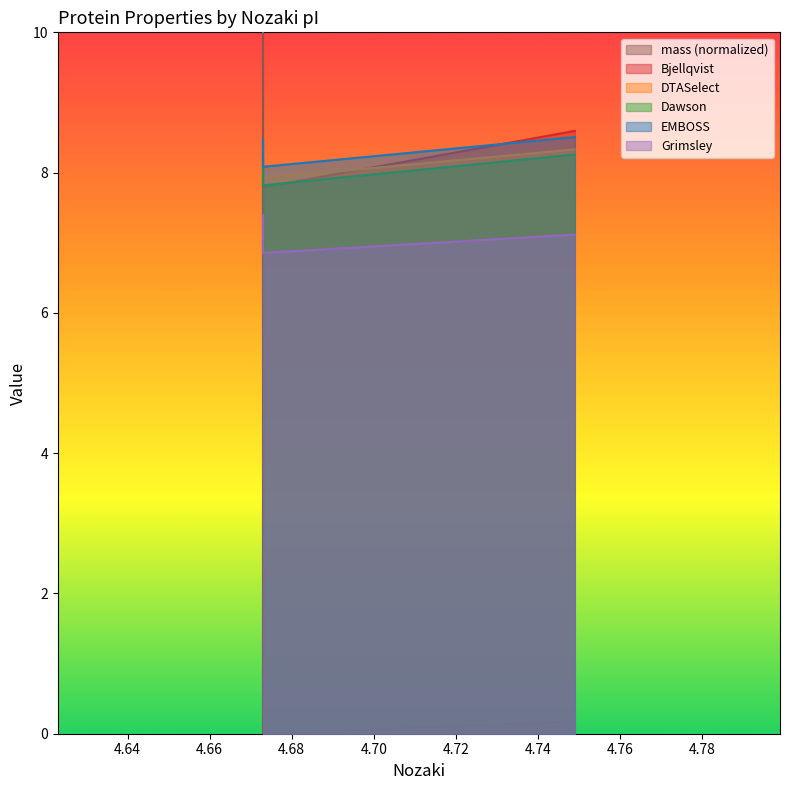

What is the value of the mass point at the 1st from the left?

10.0